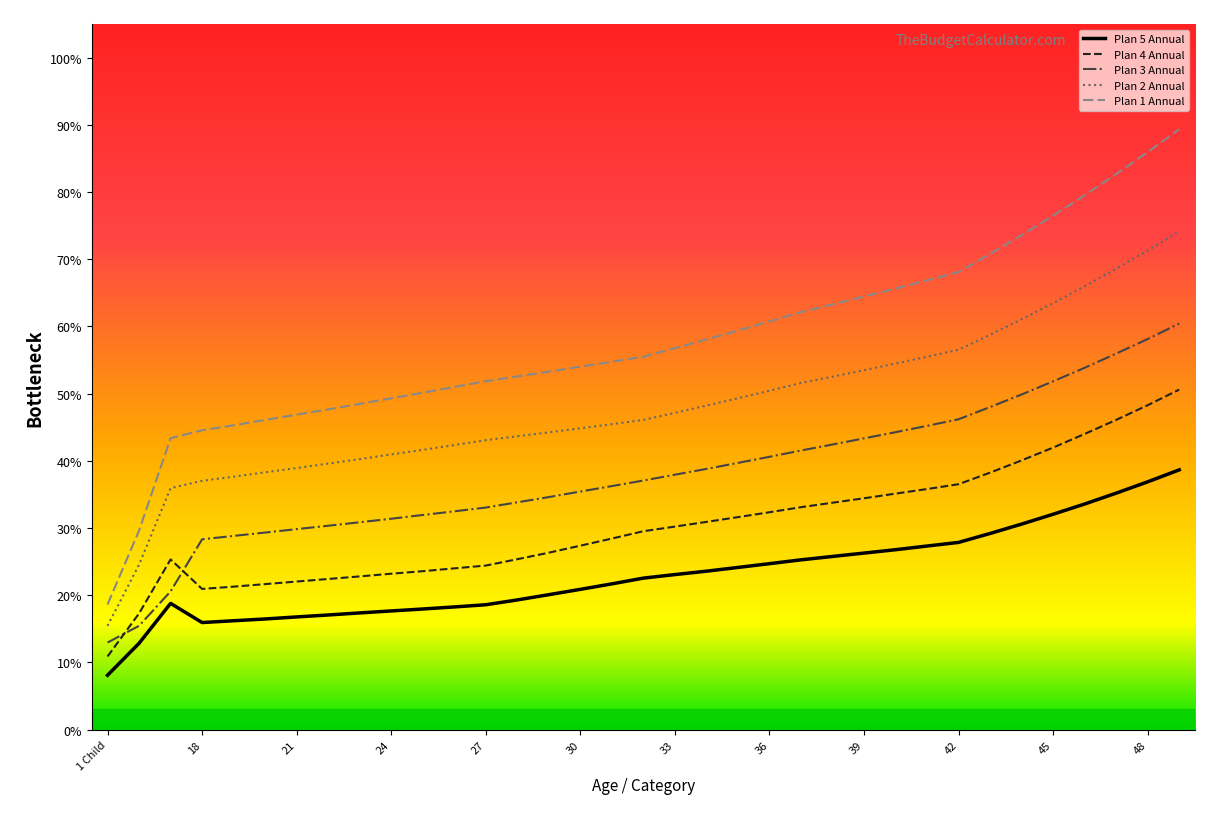

True or false: Plan 5 Annual and Plan 2 Annual cross at least once.

False